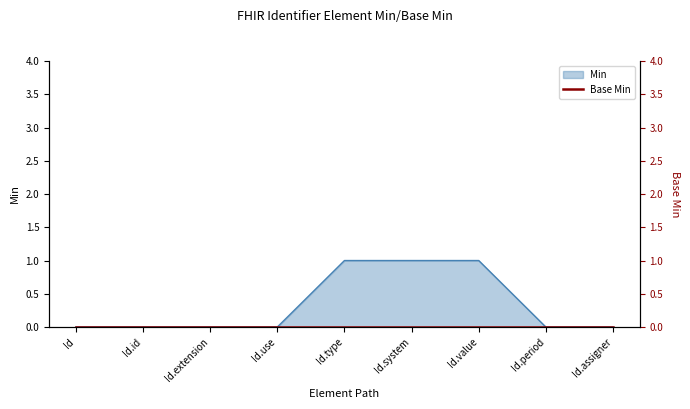

The value of Min at Id.use is -1. True or false?

False